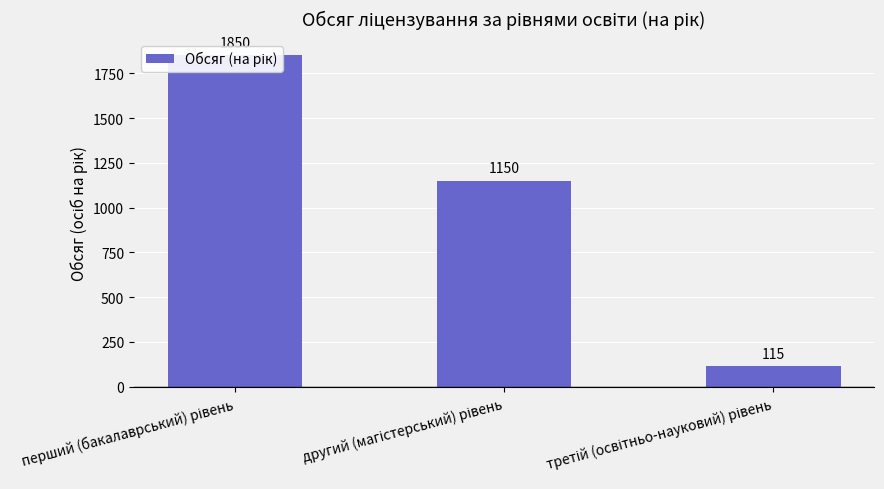

The value at другий (магістерський) рівень is 1150. True or false?

True